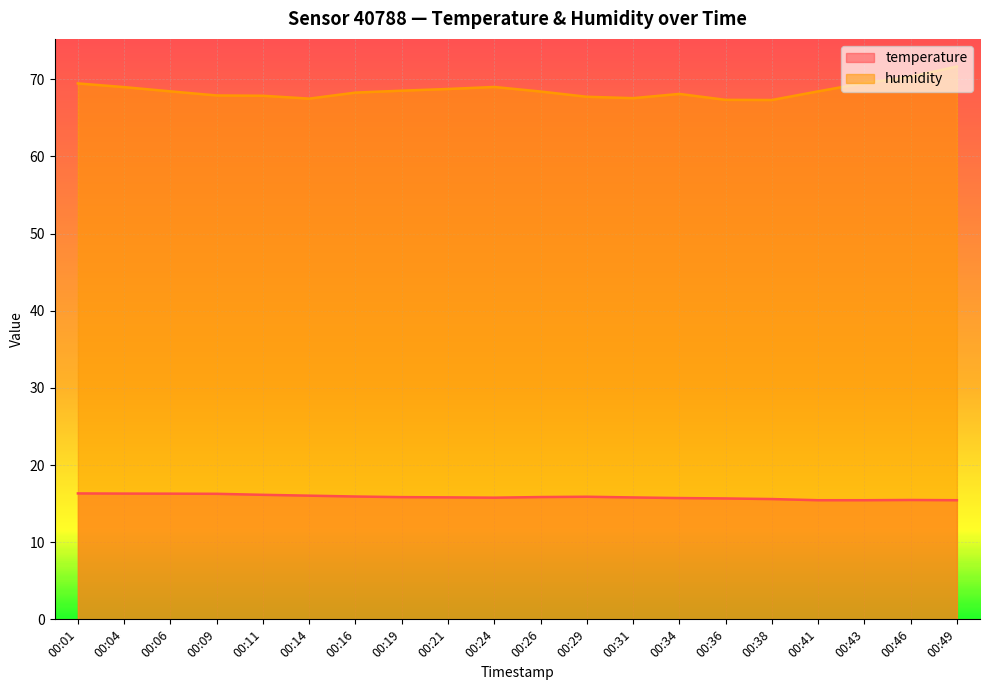

Which label corresponds to the largest value in the chart?

00:49